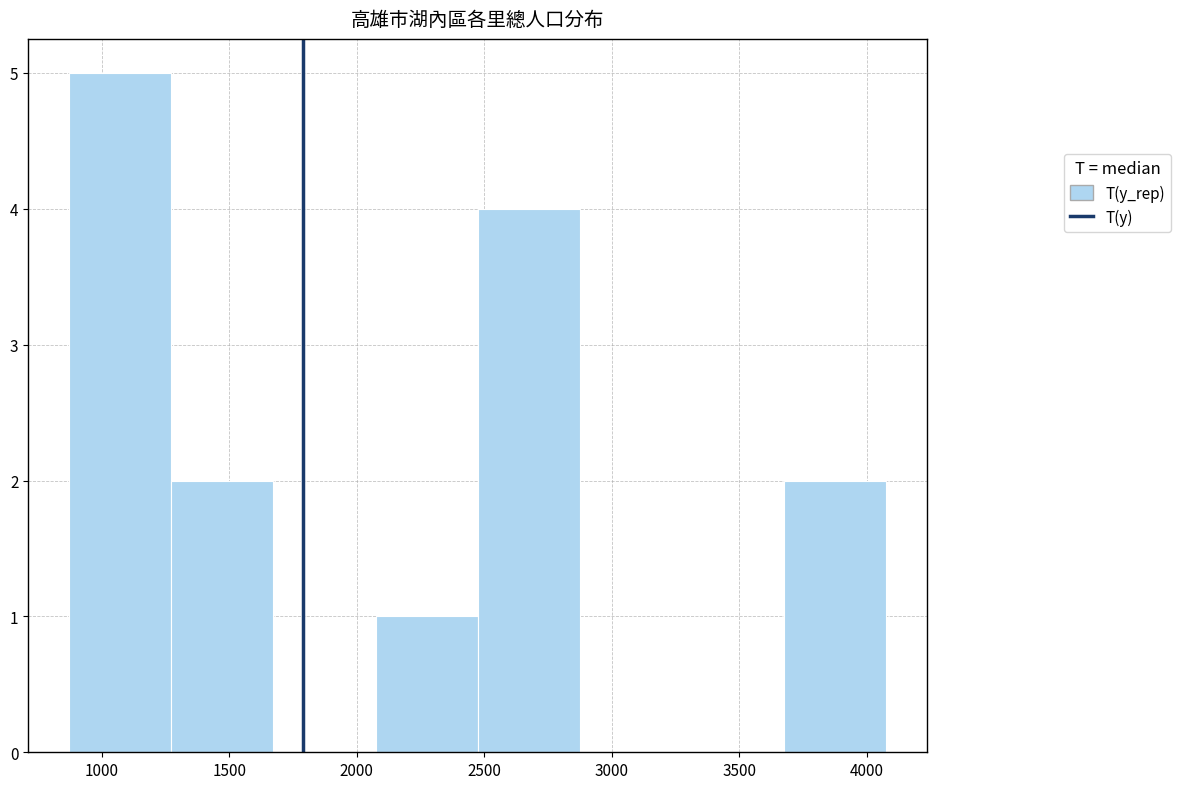

What is the height of the bar covering 3700 to 4100 on the x-axis? Neither the bar edges nor the heights are printed on the chart, so give them approximately, as read against the axes.

2